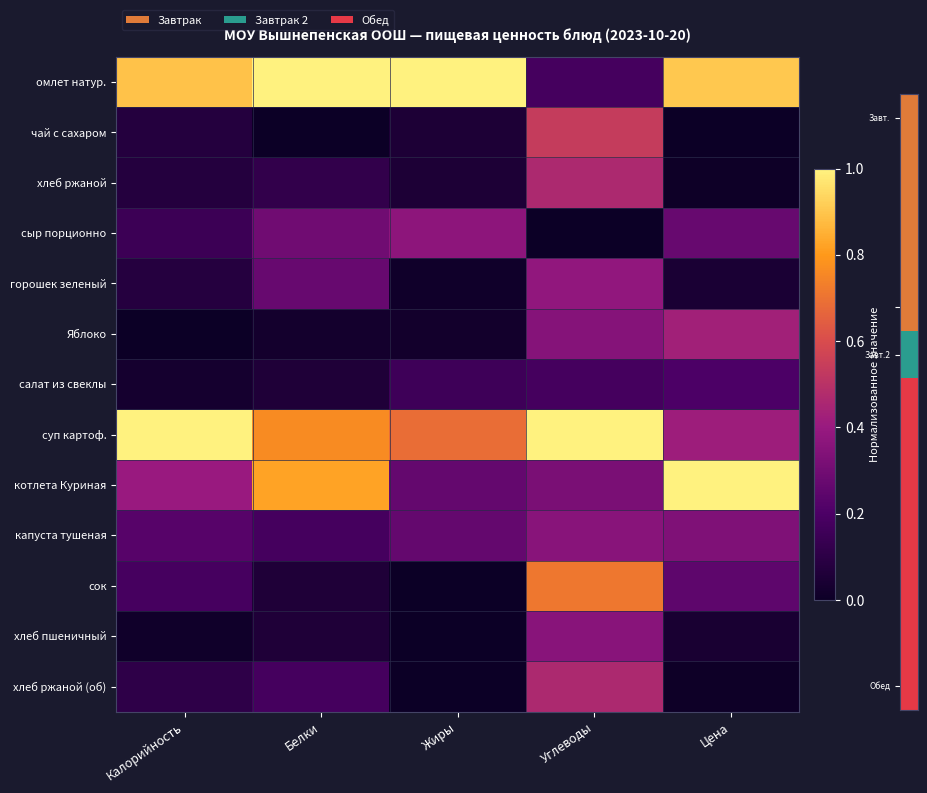

Which series has the largest total across all categories?

омлет натур.